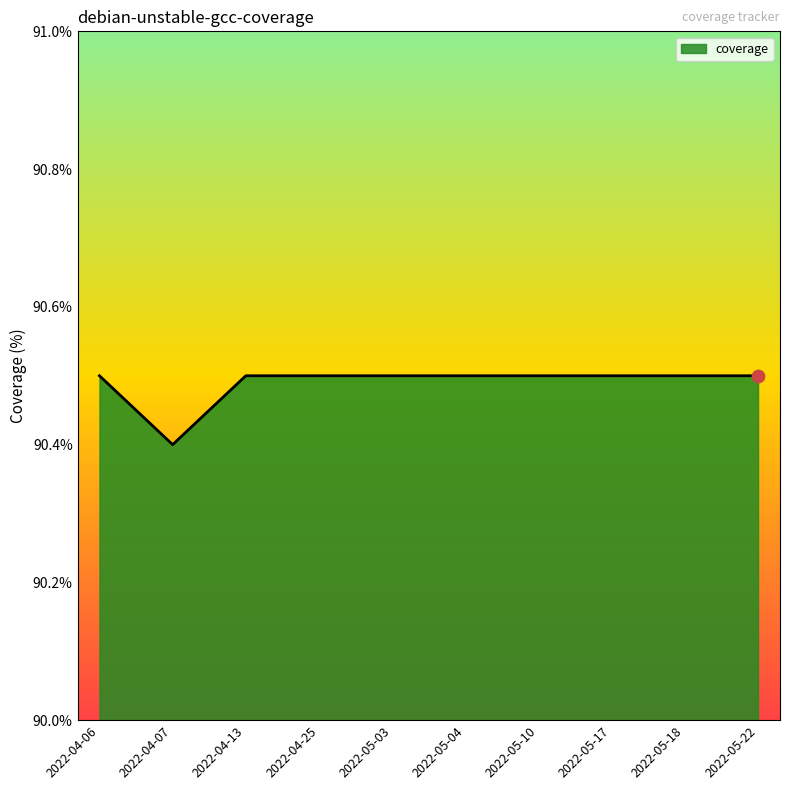

What is the ratio of the value at 2022-05-18 to the value at 2022-04-13?

1.0